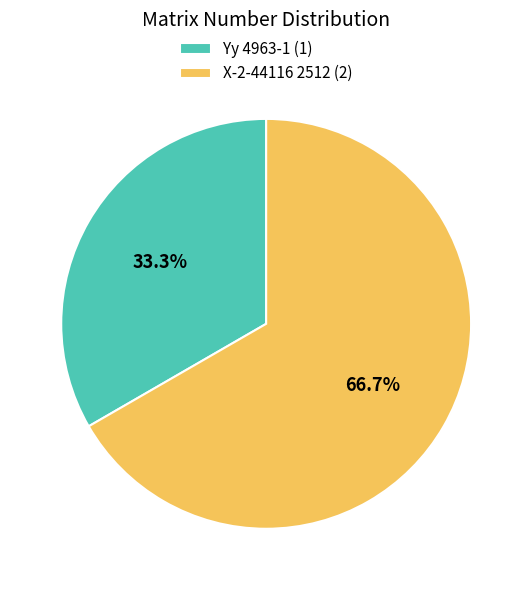

Count the number of slices in the pie.

2